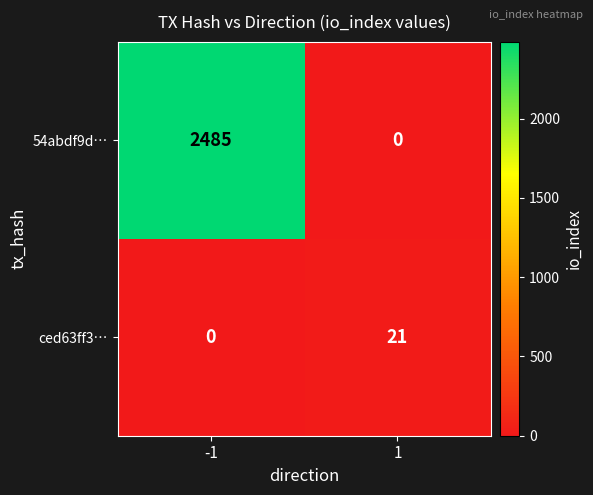

Is it true that 54abdf9d… equals 840 at 1?

False